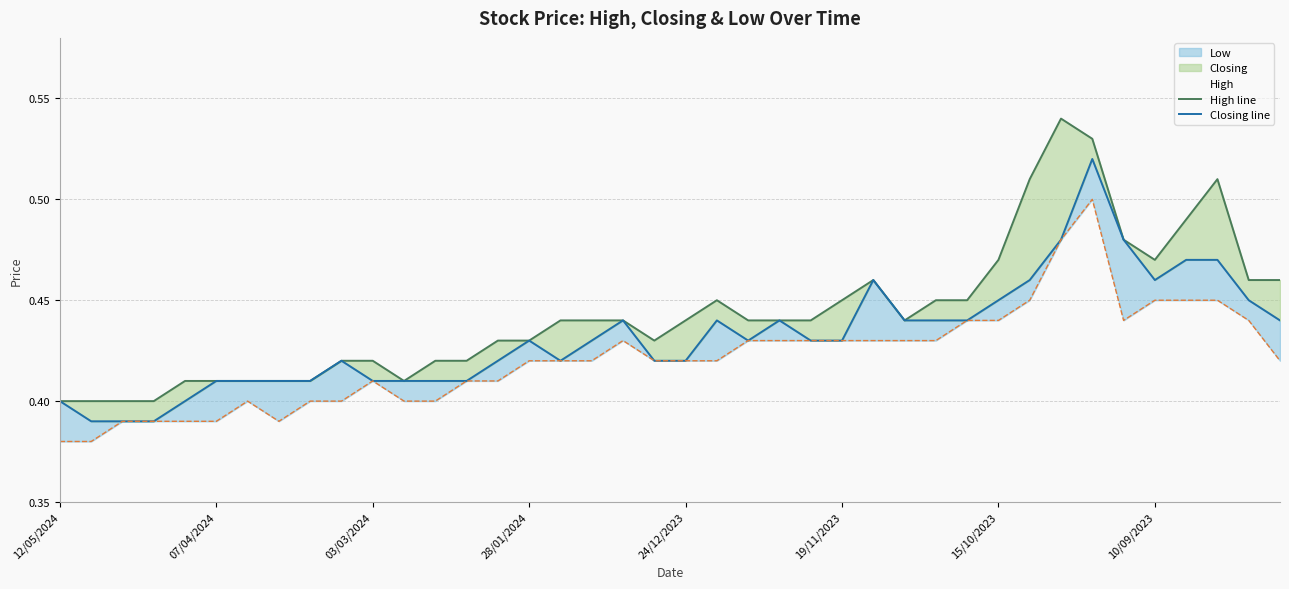

True or false: Low line has more than 2 points higher than both neighbors.

True